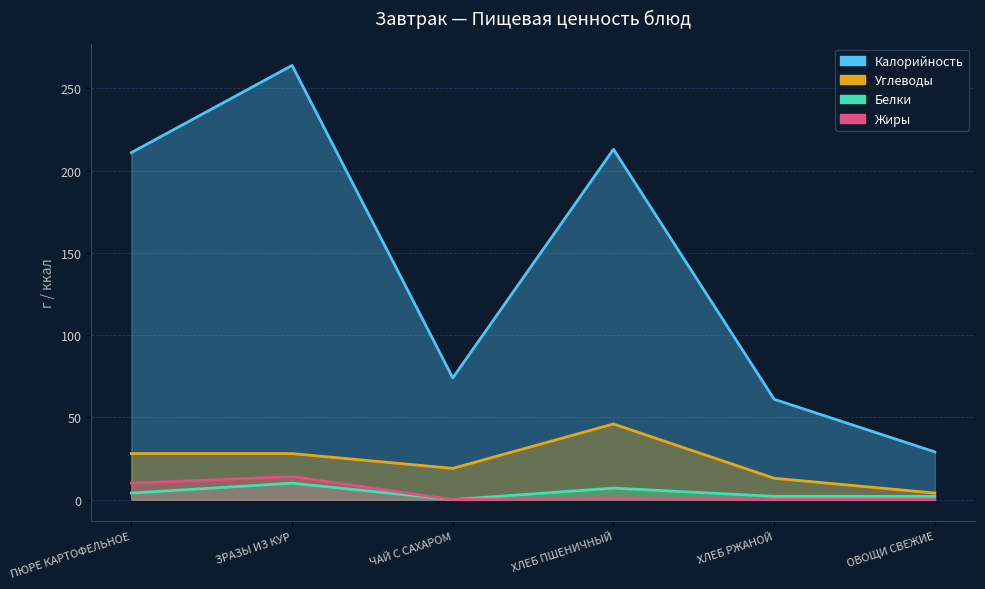

At which label does Углеводы first exceed 28?

ХЛЕБ ПШЕНИЧНЫЙ